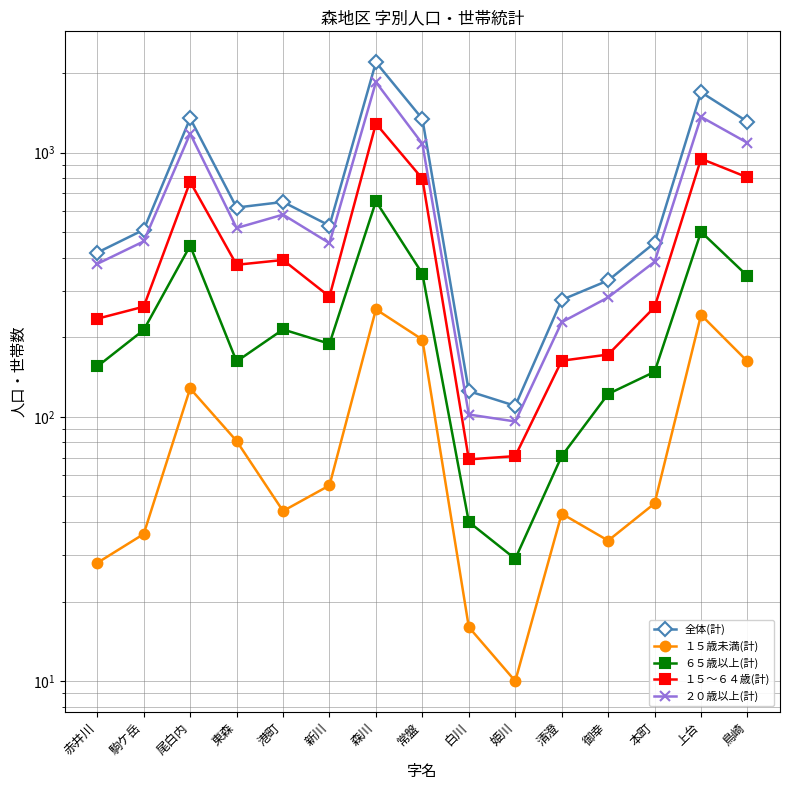

Is the value of １５歳未満(計) at 駒ケ岳 greater than the value of ６５歳以上(計) at 港町?

No